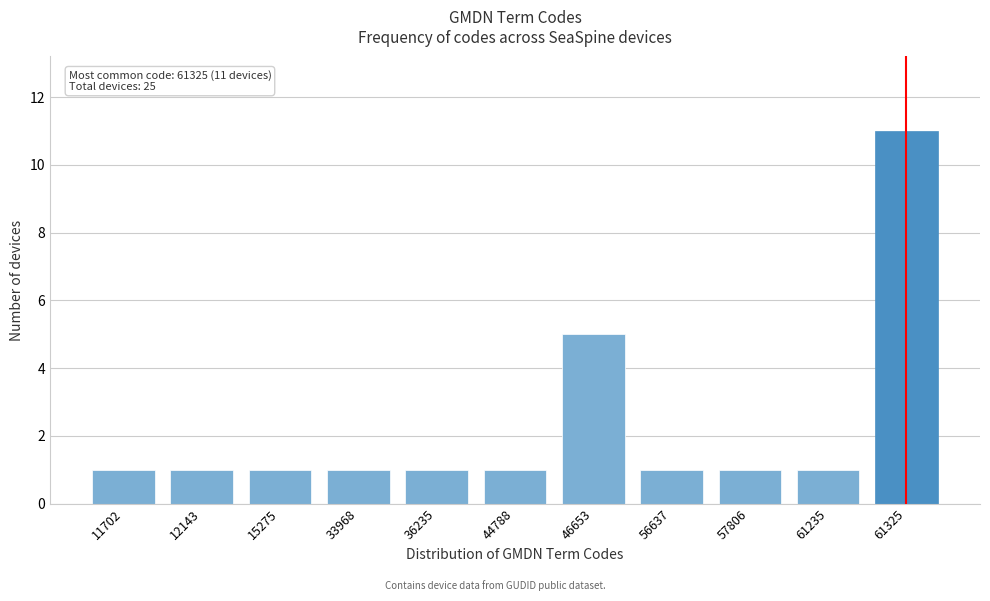

Reading left to right, extract all data points from this chart.

11702=1	12143=1	15275=1	33968=1	36235=1	44788=1	46653=5	56637=1	57806=1	61235=1	61325=11